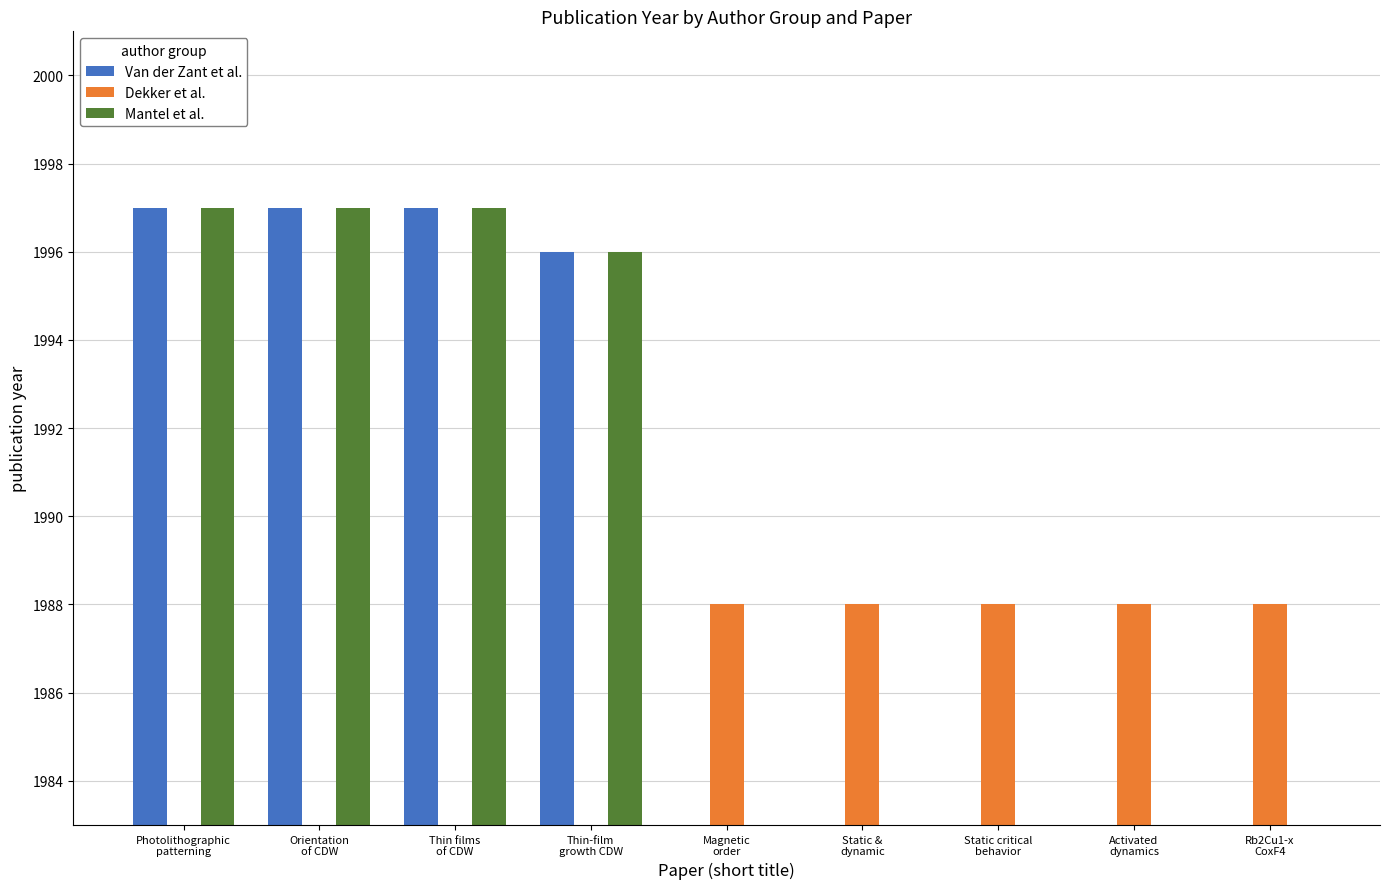

Between Thin-film
growth CDW and Static &
dynamic, which series saw the biggest shift?

Van der Zant et al.